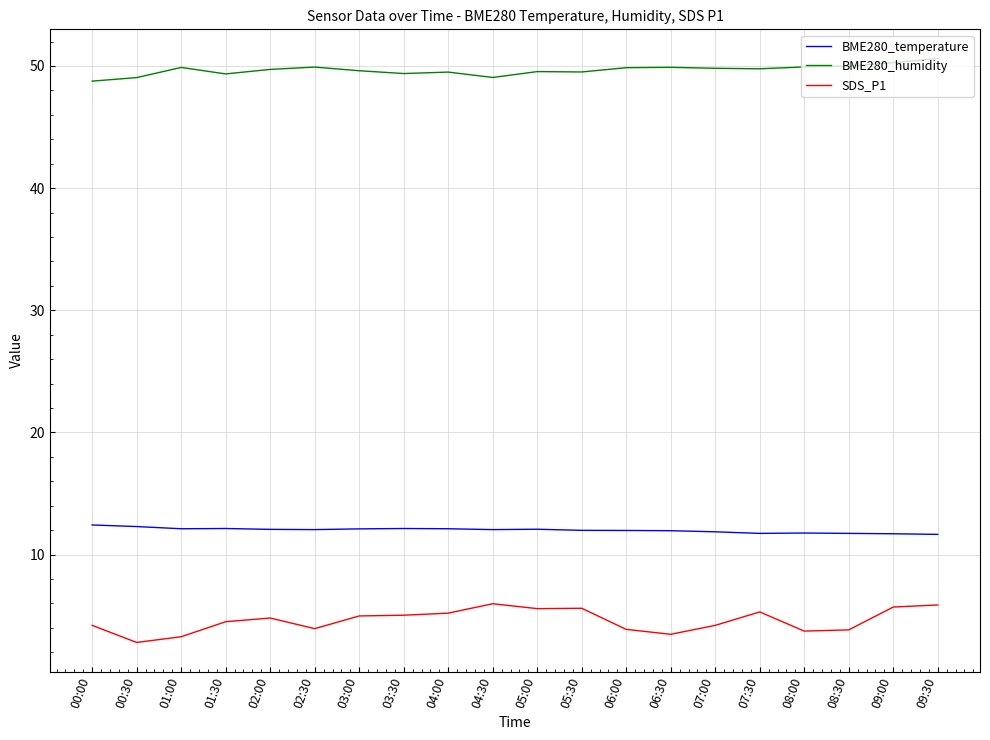

Is it true that BME280_humidity equals 49.9 at 02:30?

True